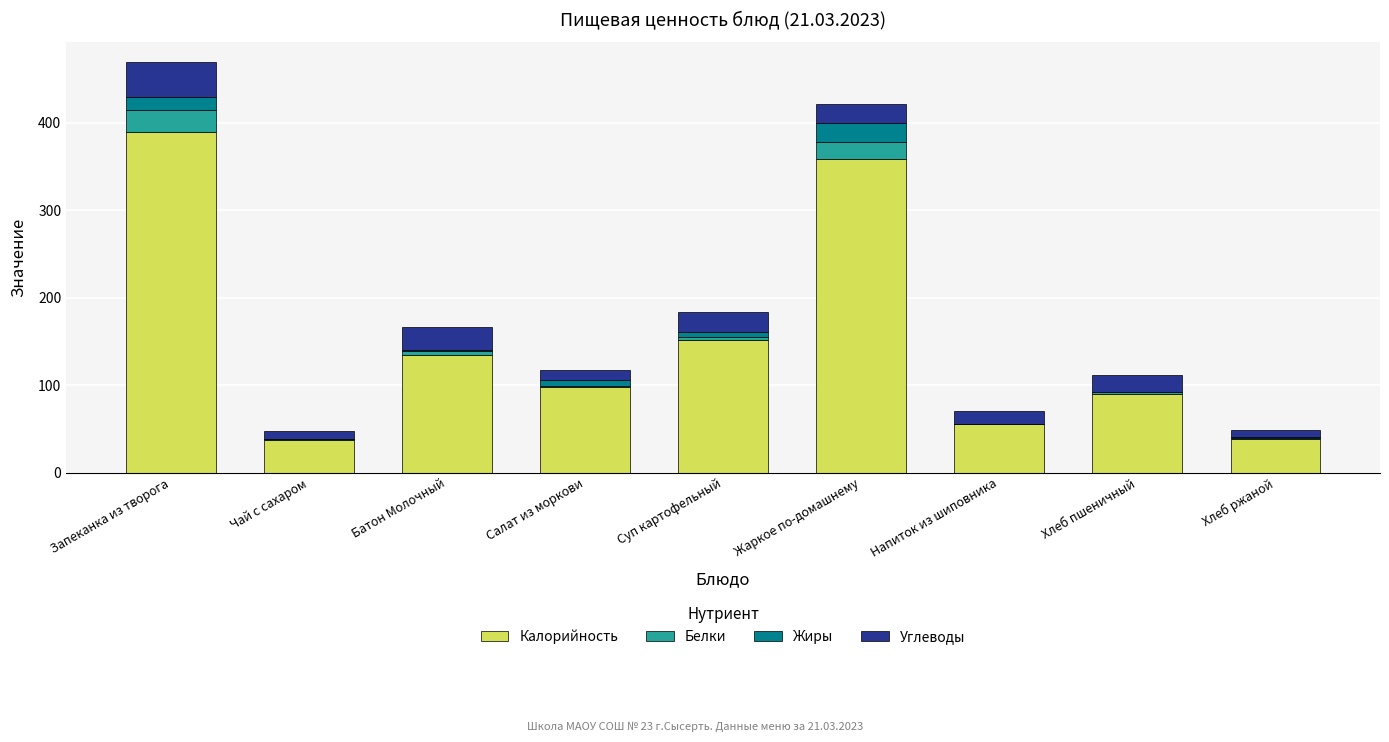

What is the sum of all Калорийность values?

1353.8